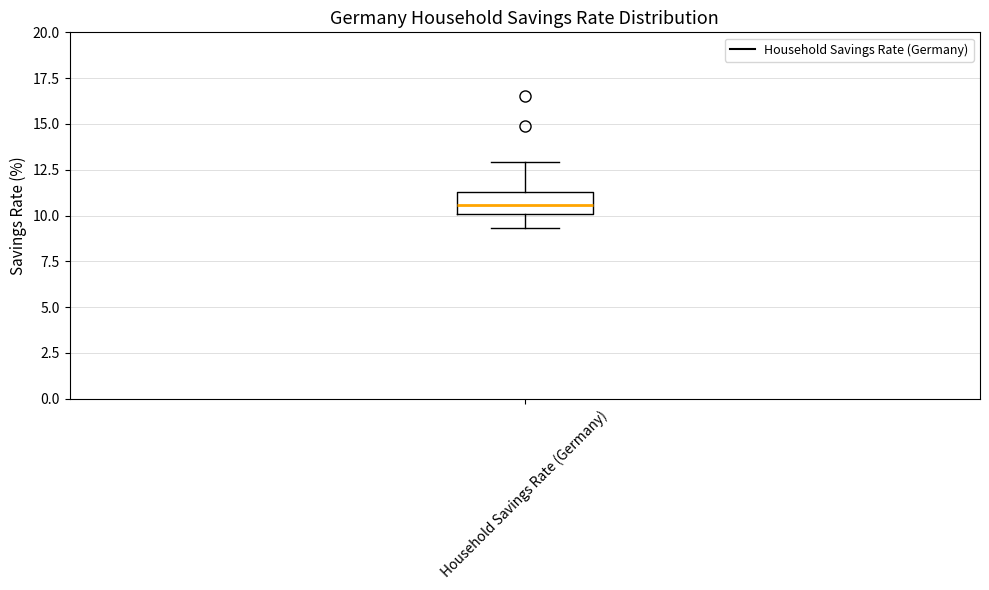

Transcribe this box plot: give where the median line is, the range the box spans, and where the two whiskers end, as read against the y-axis. The values are not printed on the chart, so give them approximately, as read against the axis.

median 10.5, box 10.0 to 11.5, whiskers 9.5 to 13.0